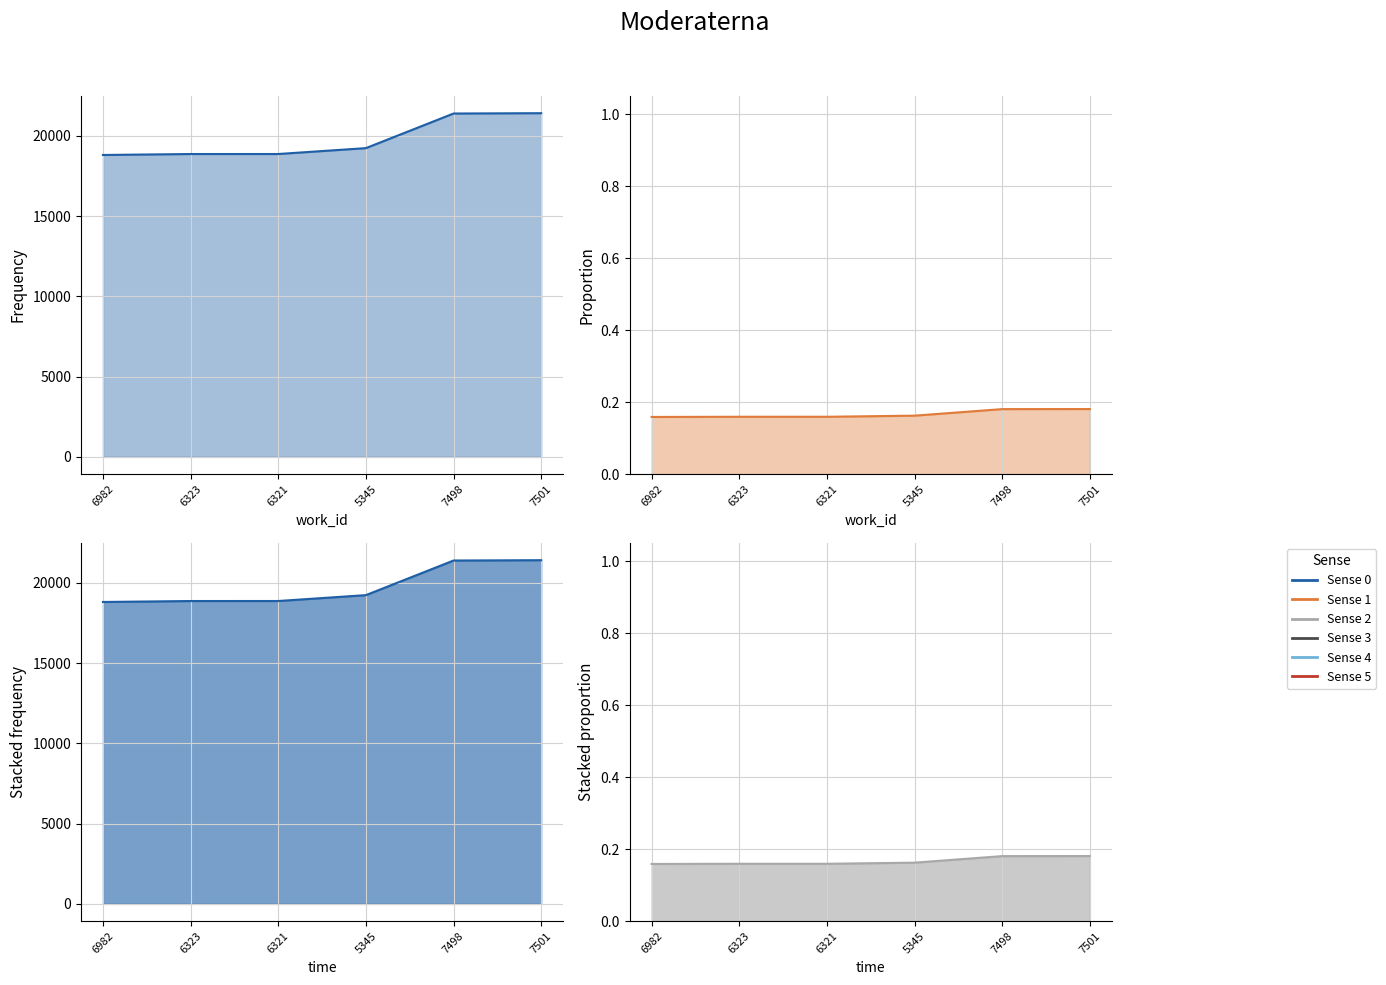

Rank the categories by value from highest to lowest.

7501, 7498, 5345, 6321, 6323, 6982